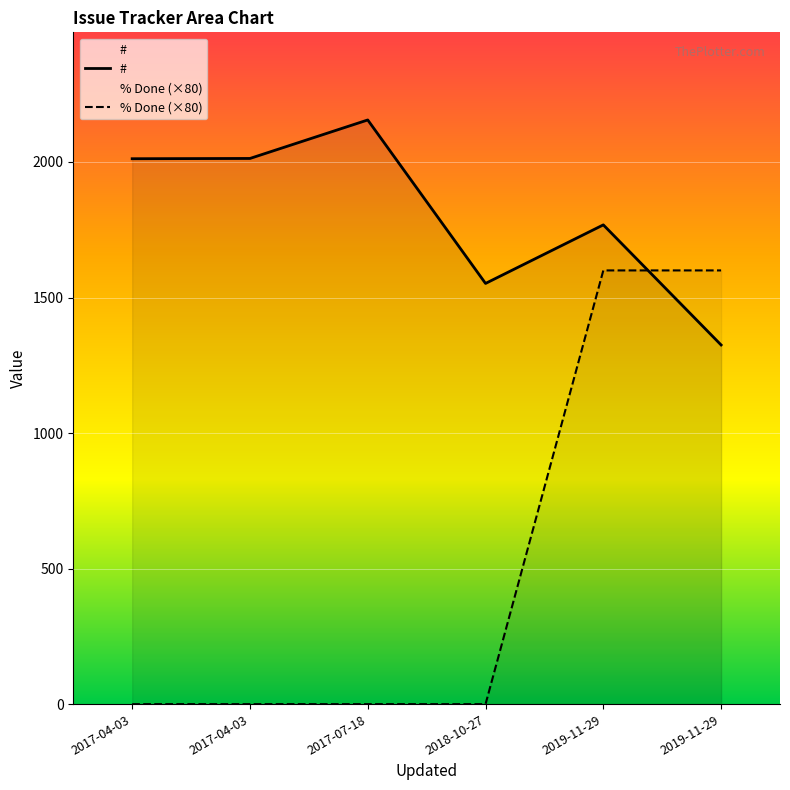

Is it true that # equals 1768 at 2019-11-29?

True